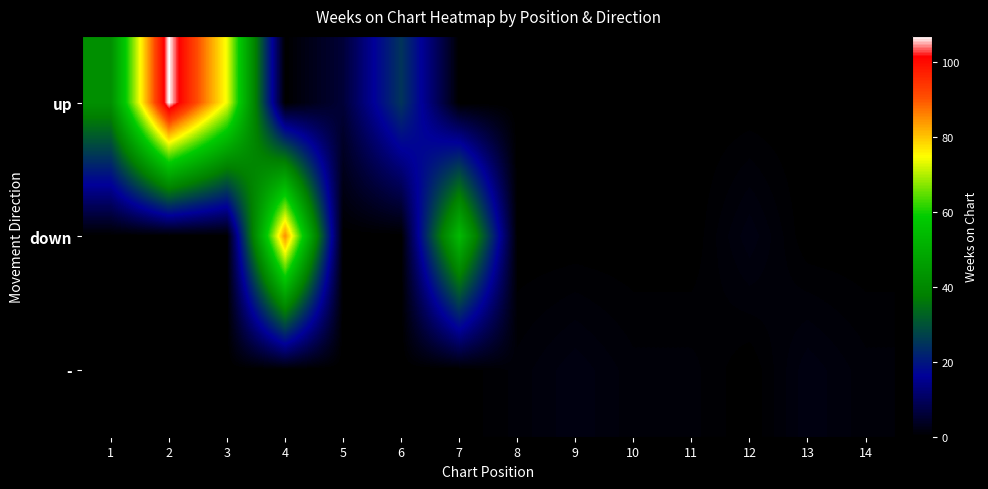

Reading right to left, what are all the values shown in this chart?

up: 14=0	13=0	12=0	11=0	10=0	9=0	8=0	7=0	6=25	5=6	4=0	3=74	2=107	1=42
down: 14=0	13=0	12=2	11=0	10=0	9=0	8=0	7=54	6=0	5=0	4=85	3=0	2=0	1=0
-: 14=1	13=2	12=0	11=1	10=1	9=2	8=1	7=0	6=0	5=0	4=0	3=0	2=0	1=0